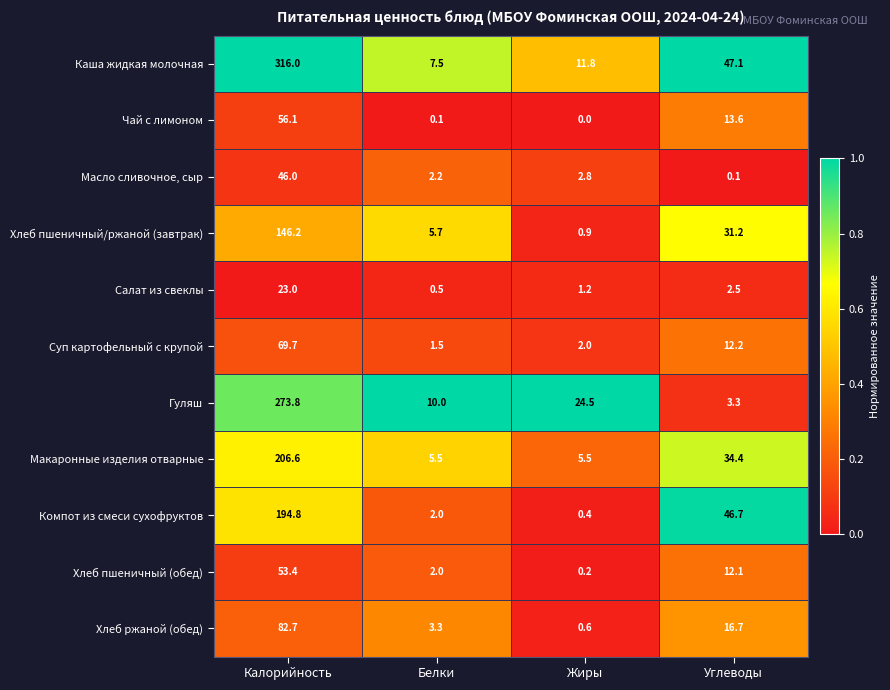

List the series in order of their peak value, lowest first.

Салат из свеклы, Масло сливочное, сыр, Хлеб пшеничный (обед), Чай с лимоном, Суп картофельный с крупой, Хлеб ржаной (обед), Хлеб пшеничный/ржаной (завтрак), Компот из смеси сухофруктов, Макаронные изделия отварные, Гуляш, Каша жидкая молочная